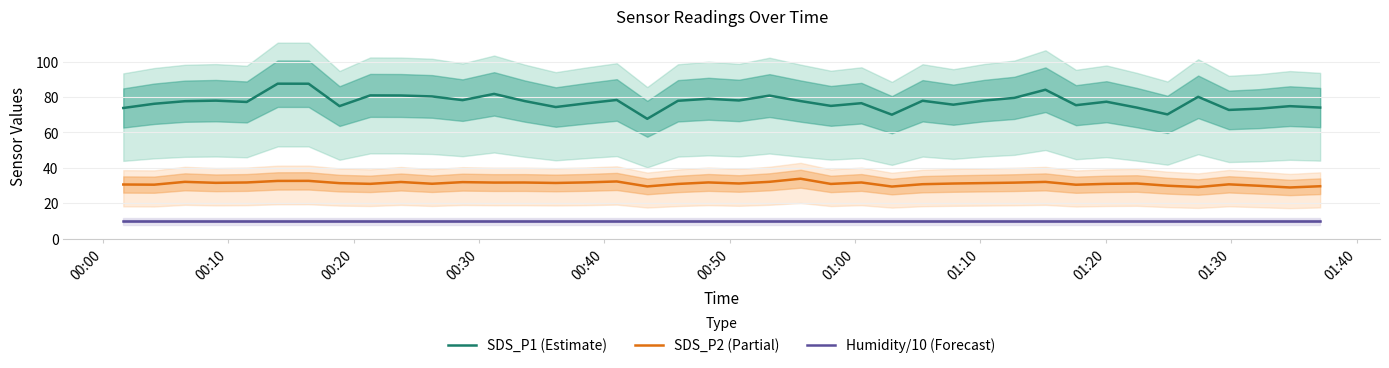

Does the chart have visible grid lines?

Yes